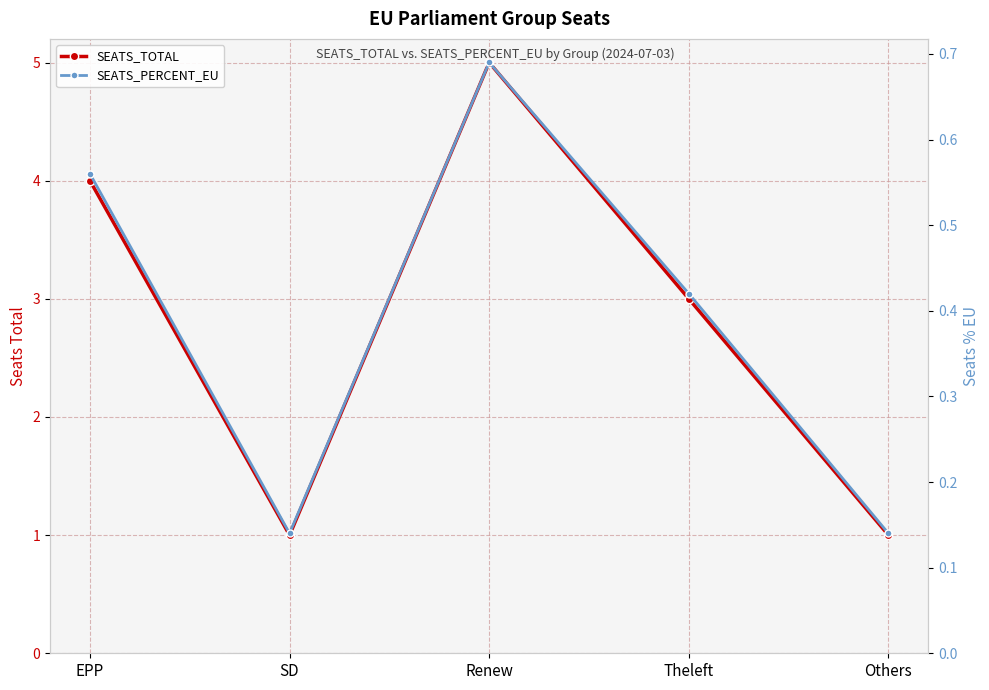

What is the label of the 4th point from the right?

SD